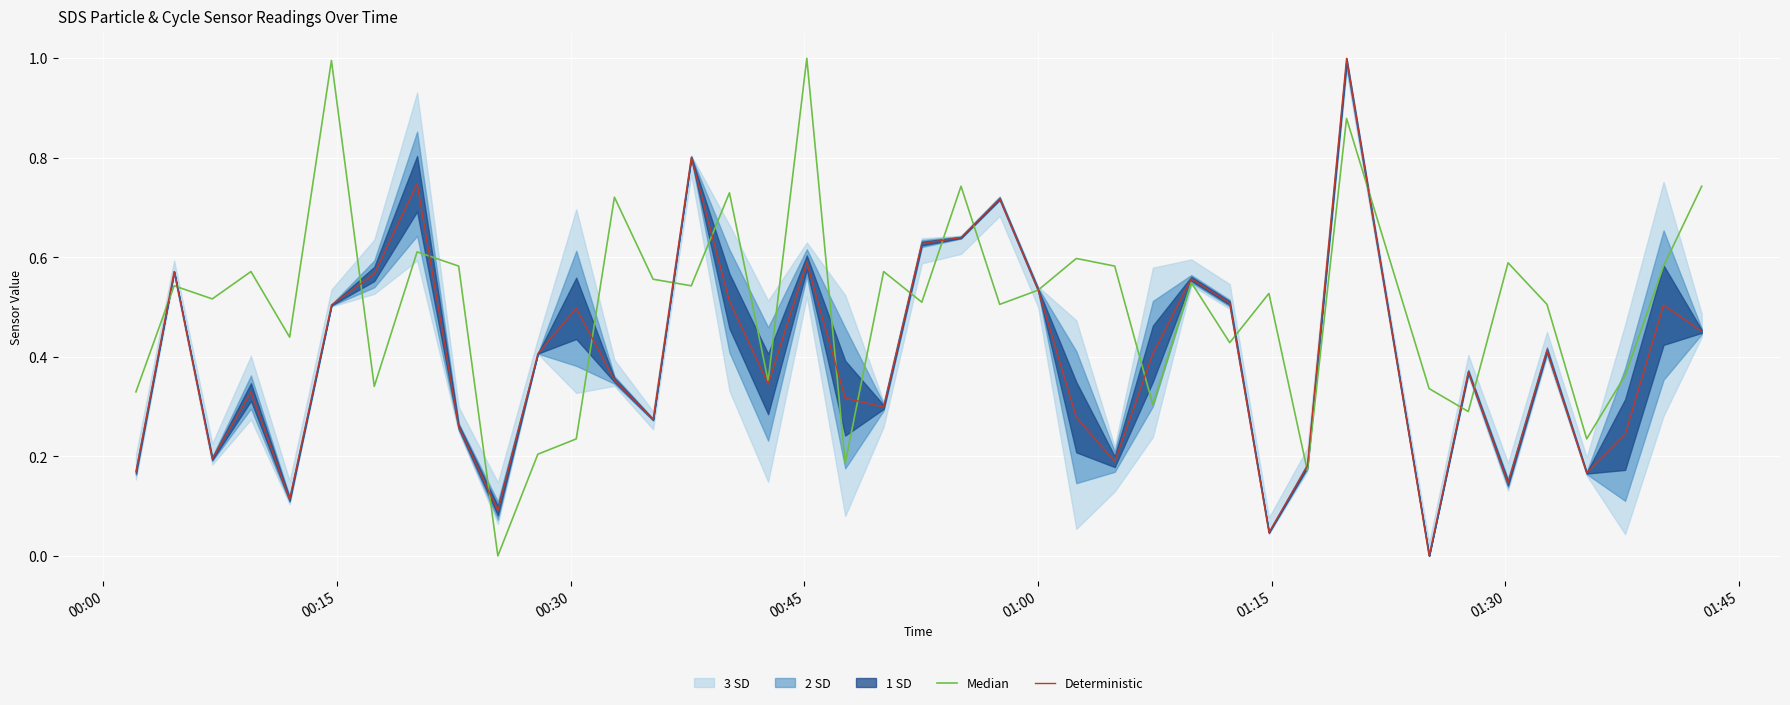

How many interior local valleys does the Median series have?

14